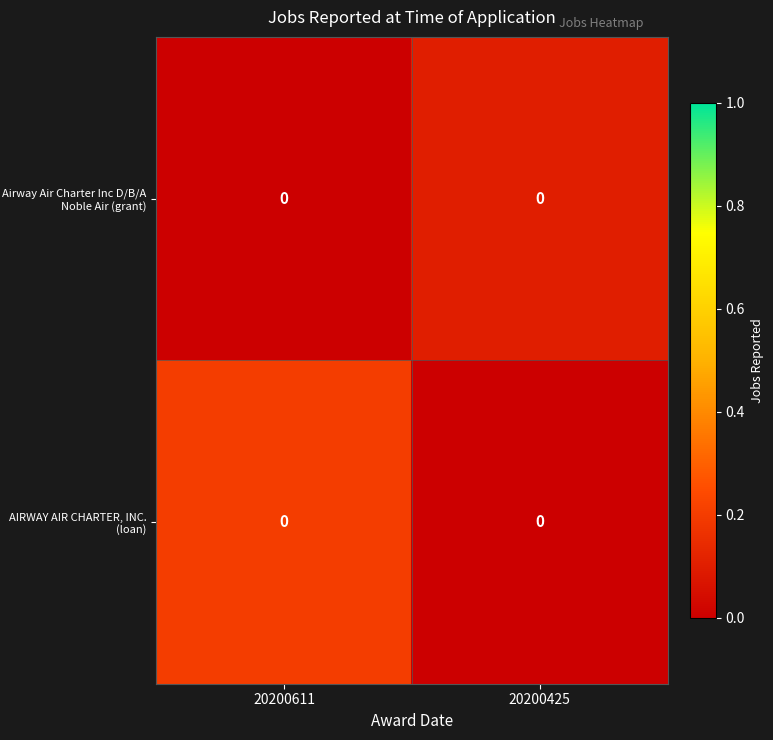

How many values in the AIRWAY AIR CHARTER, INC. (loan) series exceed 0?

1